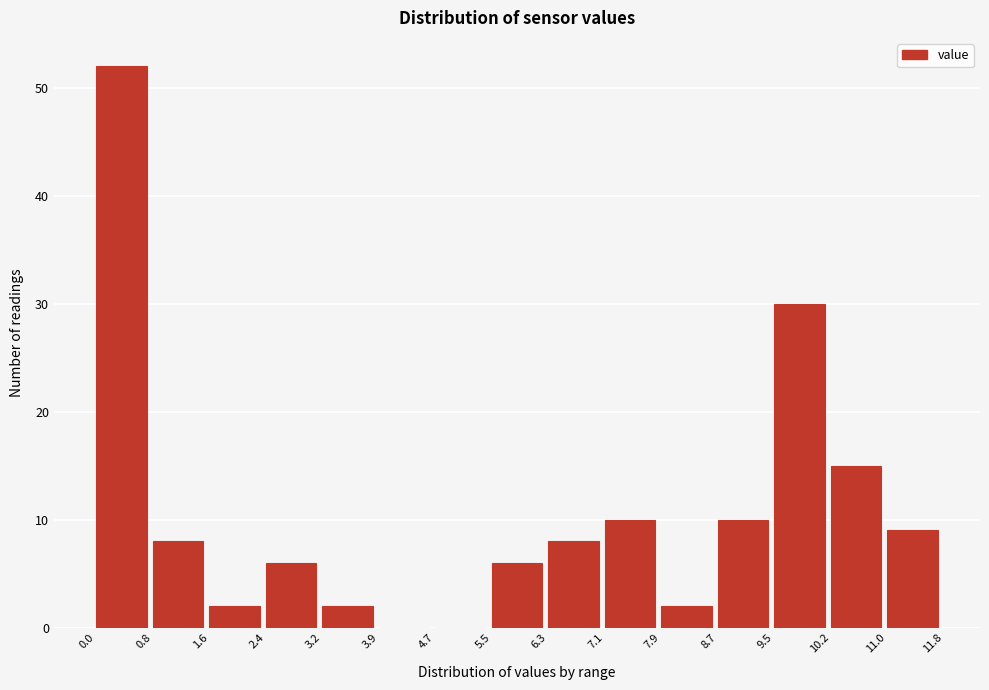

Reading left to right, list every bar in this chart as the range it spans on the x-axis followed by its height. The values are not printed on the chart, so give them approximately, as read against the axis.

0.0 to 0.8: 52
0.8 to 1.6: 8
1.6 to 2.4: 2
2.4 to 3.2: 6
3.2 to 3.9: 2
3.9 to 4.7: 0
4.7 to 5.5: 0
5.5 to 6.3: 6
6.3 to 7.1: 8
7.1 to 7.9: 10
7.9 to 8.7: 2
8.7 to 9.5: 10
9.5 to 10.2: 30
10.2 to 11.0: 15
11.0 to 11.8: 9